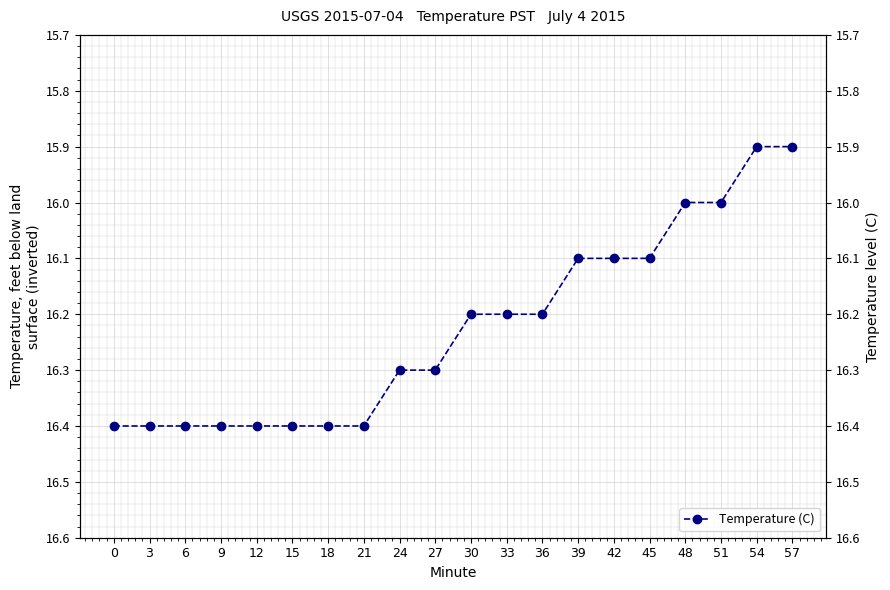

True or false: there are more than 2 points higher than both neighbors.

False